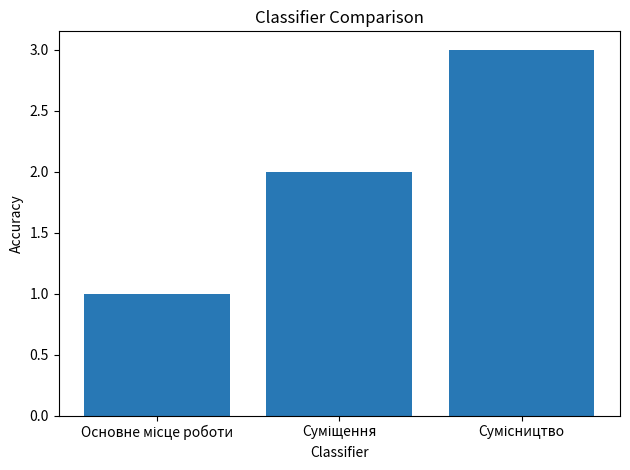

What is the smallest value displayed?

1